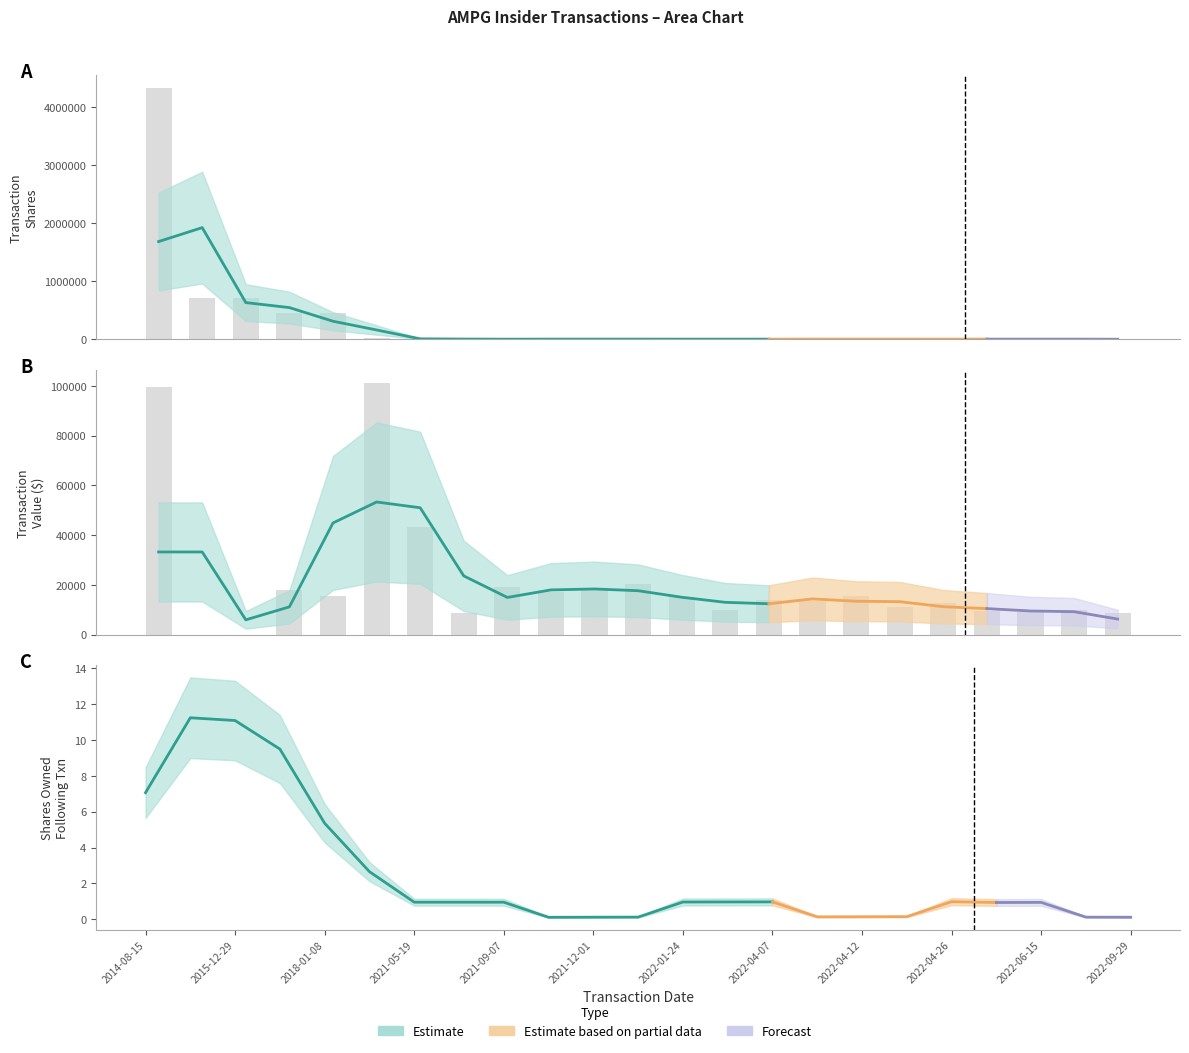

Is the value of transactionShares at 2021-12-29 greater than the value of transactionValue at 2022-05-24?

No